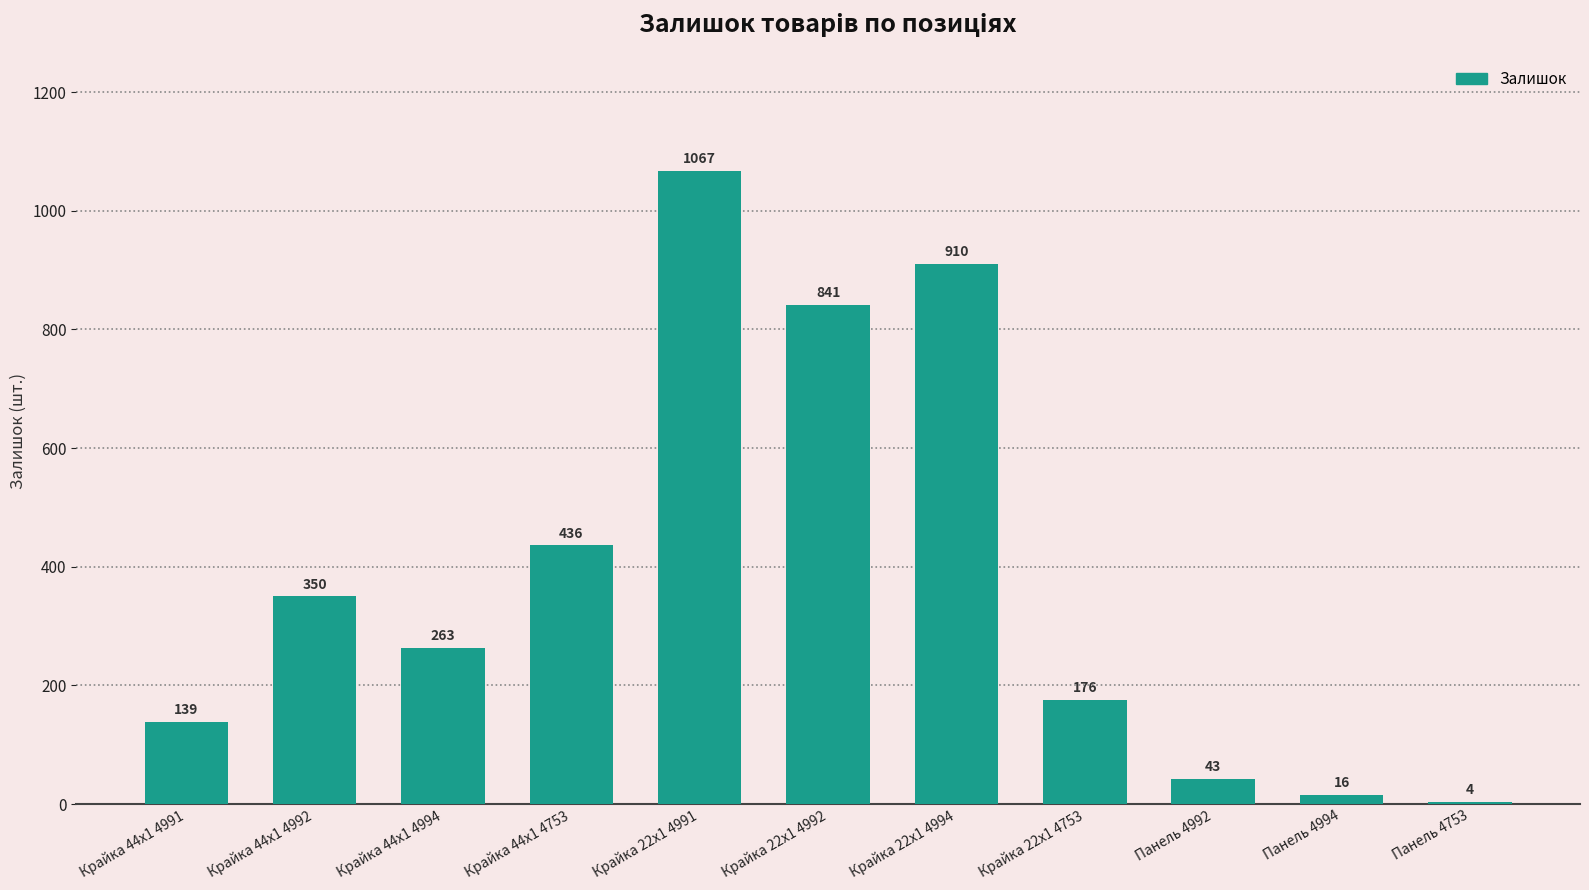

What is the value of the 3rd bar from the left?

263